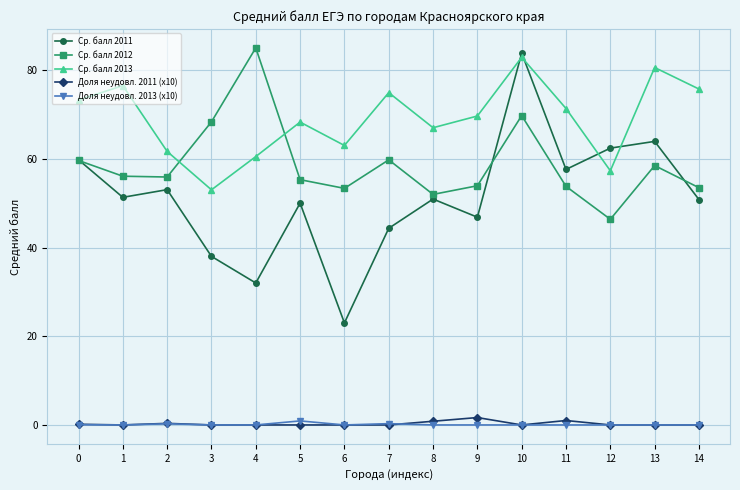

True or false: Ср. балл 2011 and Ср. балл 2012 intersect in this chart.

True